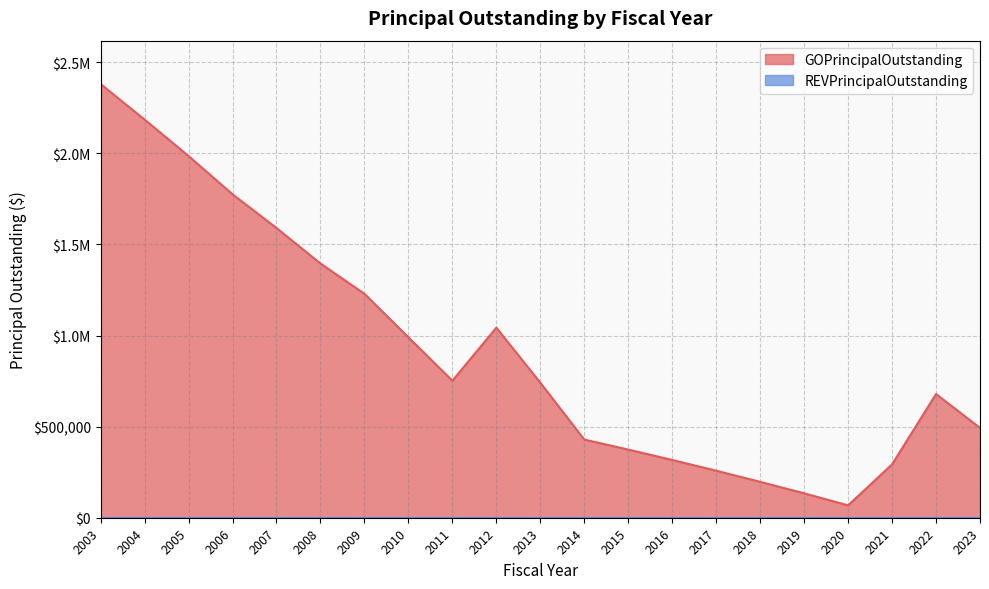

What is the value of the 15th point from the left?

258000